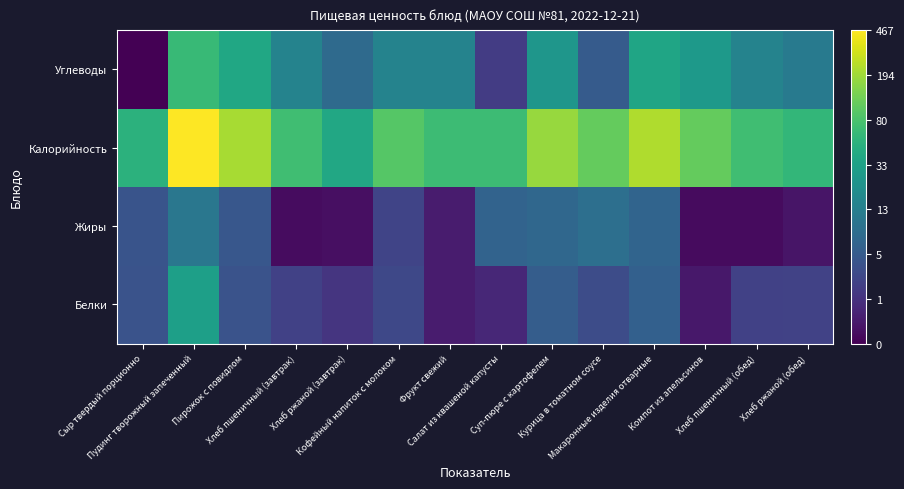

Between Салат из квашеной капусты and Хлеб пшеничный (обед), which series saw the biggest shift?

Жиры